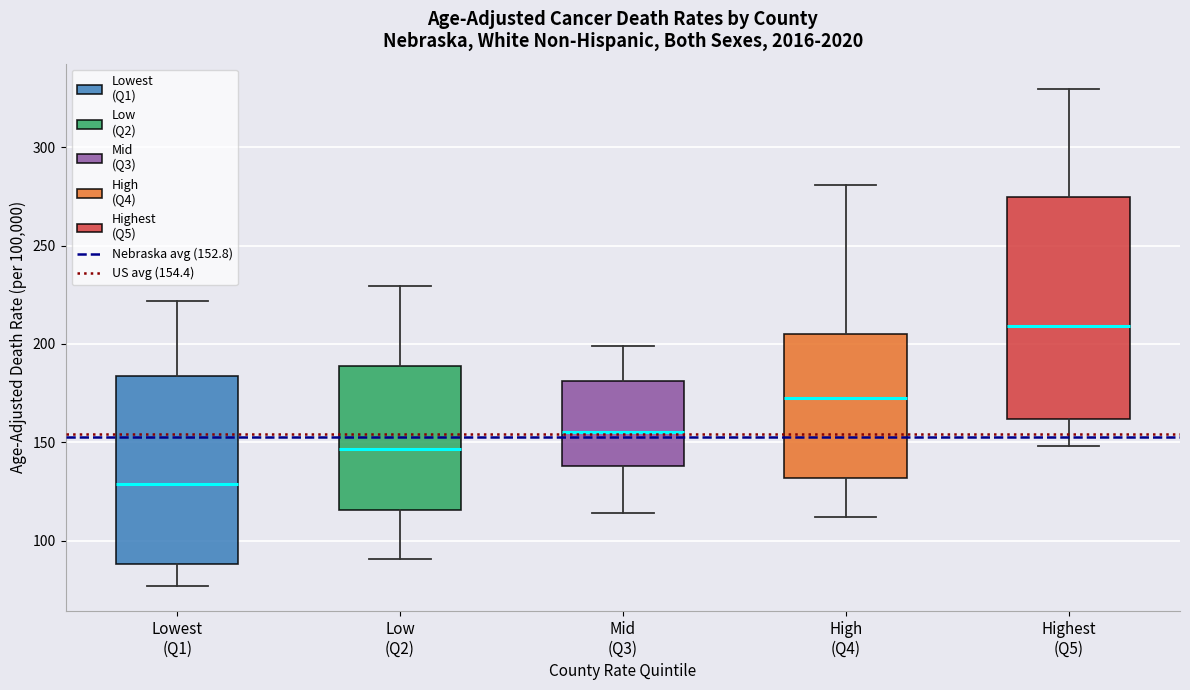

Which box has the lowest median line?

Lowest (Q1)